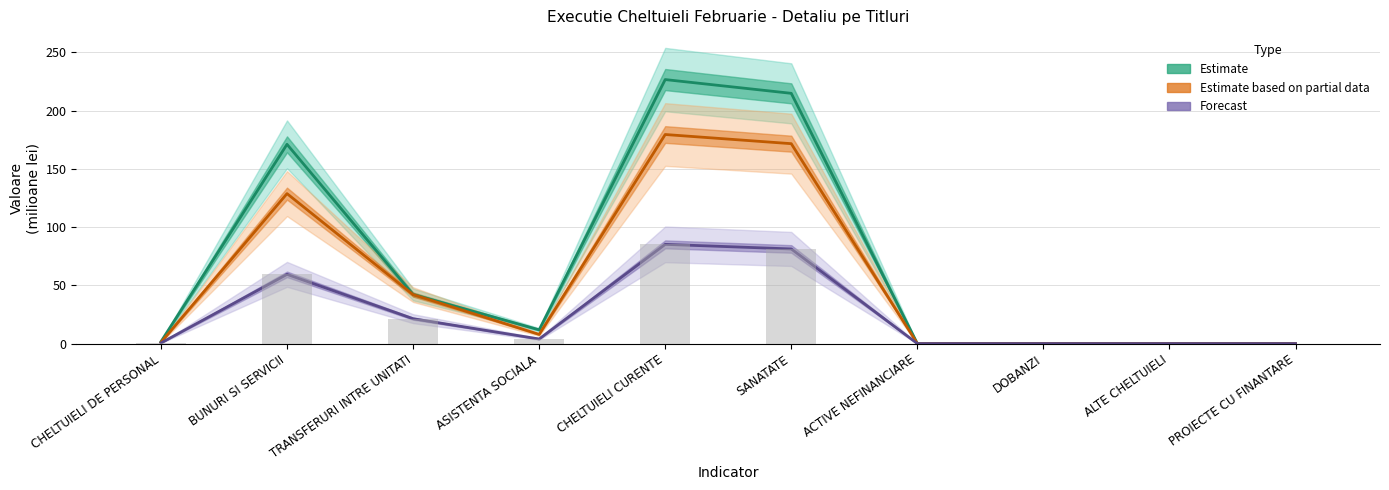

Which category has the highest value in the Estimate based on partial data (Plati cumulat) series?

CHELTUIELI CURENTE